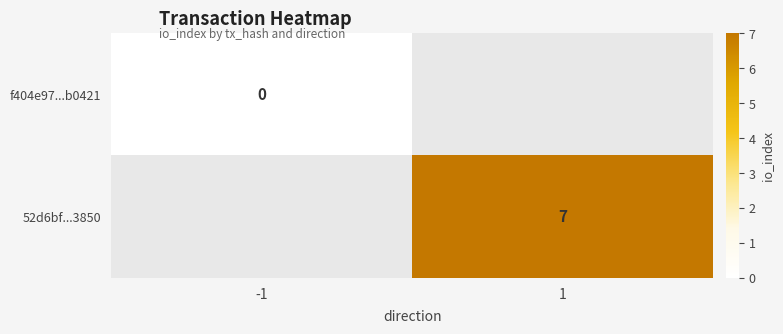

The value of 52d6bf...3850 at 1 is 11. True or false?

False